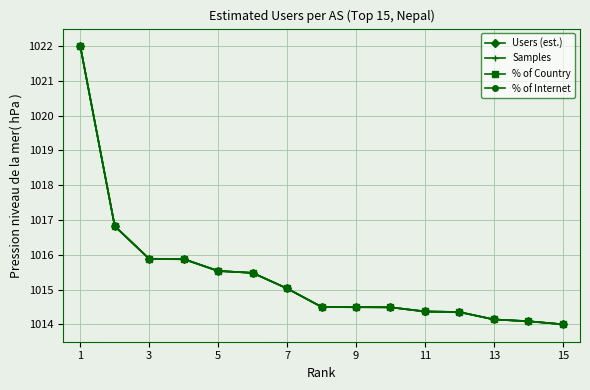

What is the value of the % of Country point at the 6th from the left?

1015.5